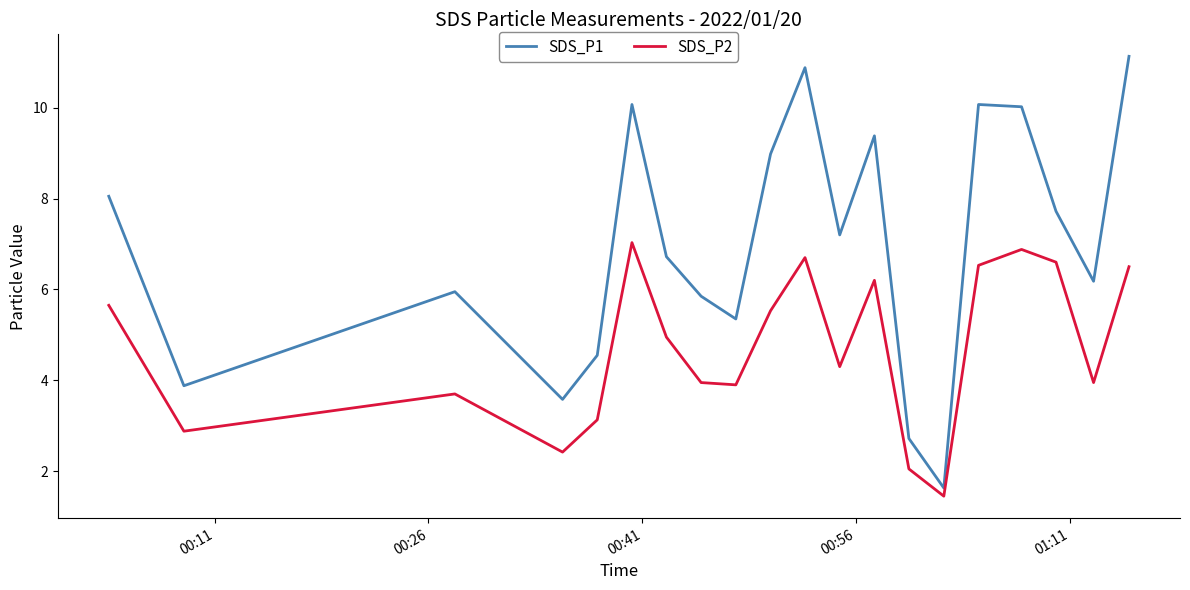

What is the difference between the maximum and minimum values in the SDS_P2 series?

5.6